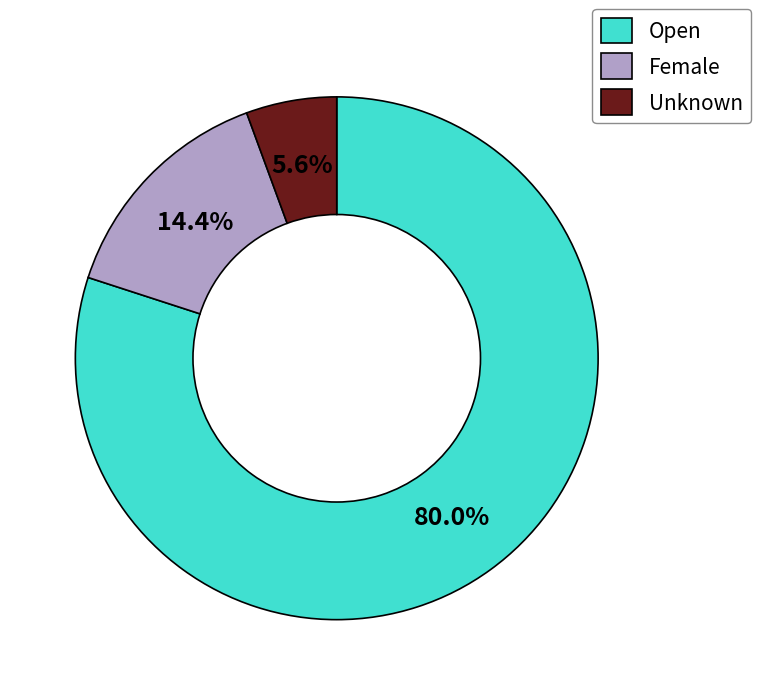

True or false: Open accounts for 80% of the total.

True